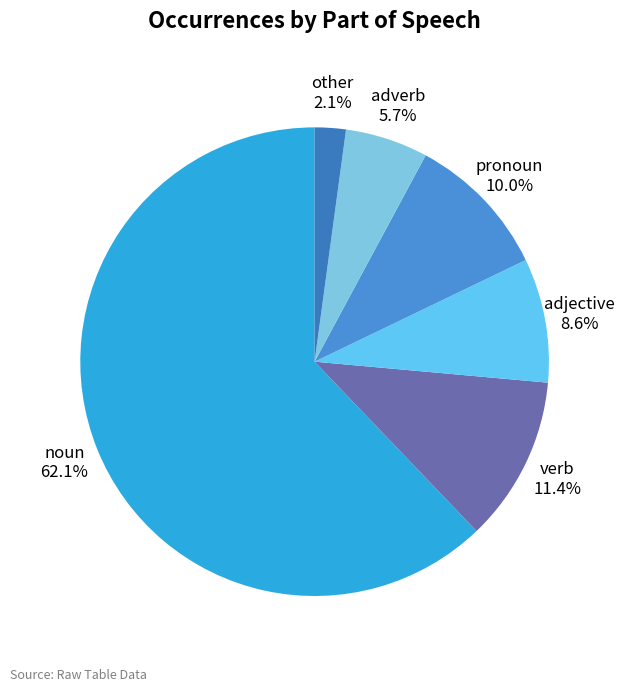

To the nearest percent, what is the combined percentage of other and noun?

64%